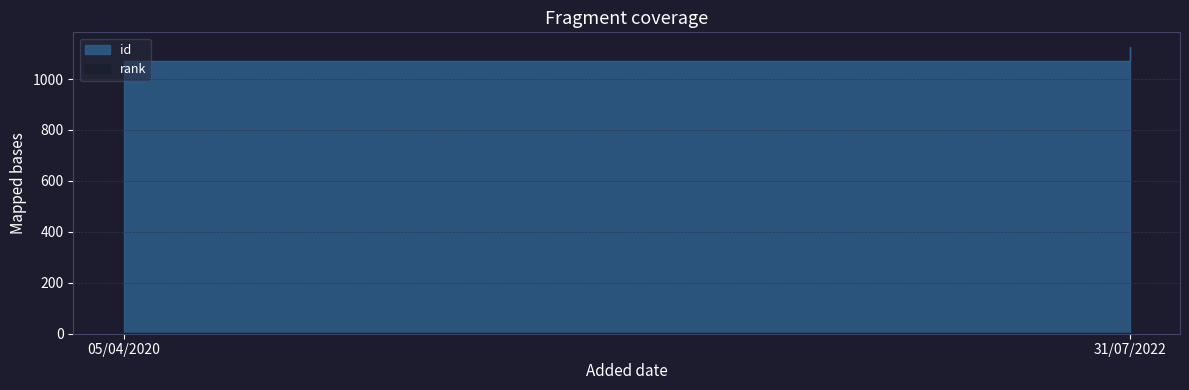

How many categories are shown in the chart?

2